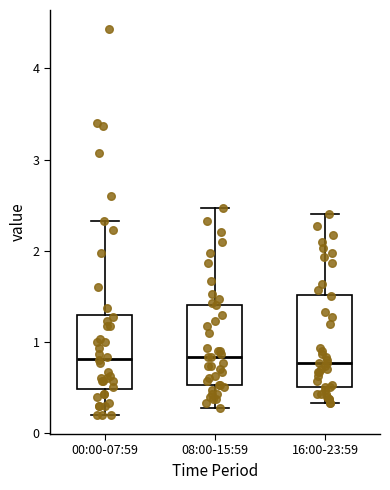

Comparing the boxes themselves (not the whiskers), which one is the tallest?

16:00-23:59